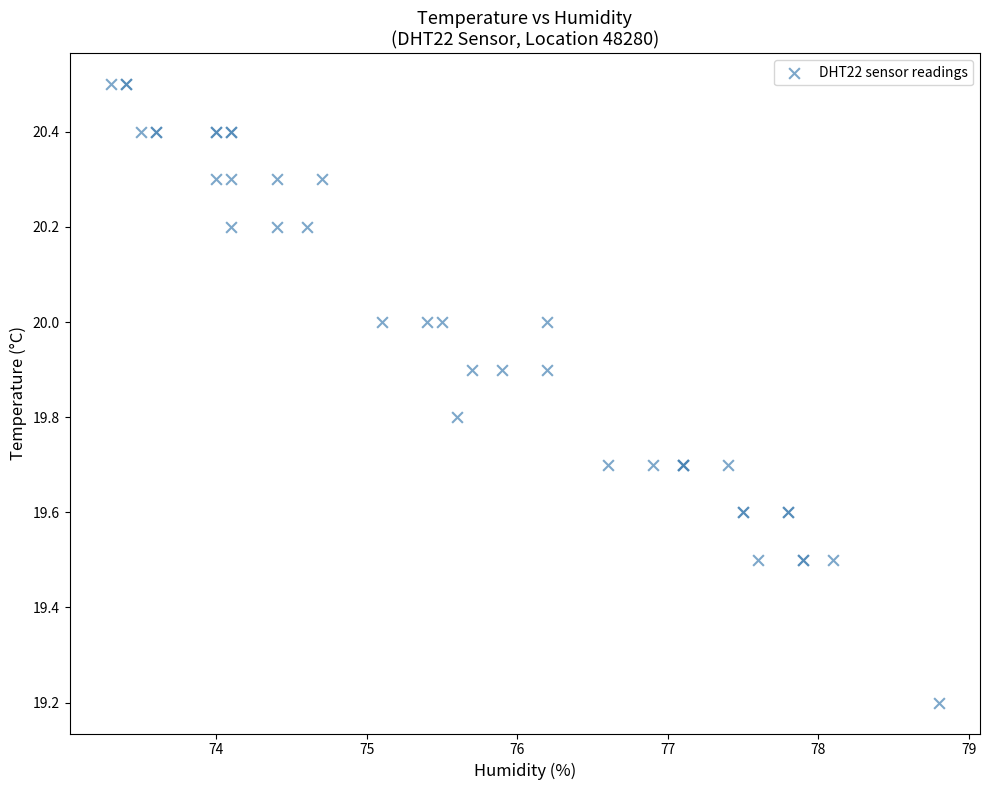

What Y value in the scatter plot is closest to 19?

19.2